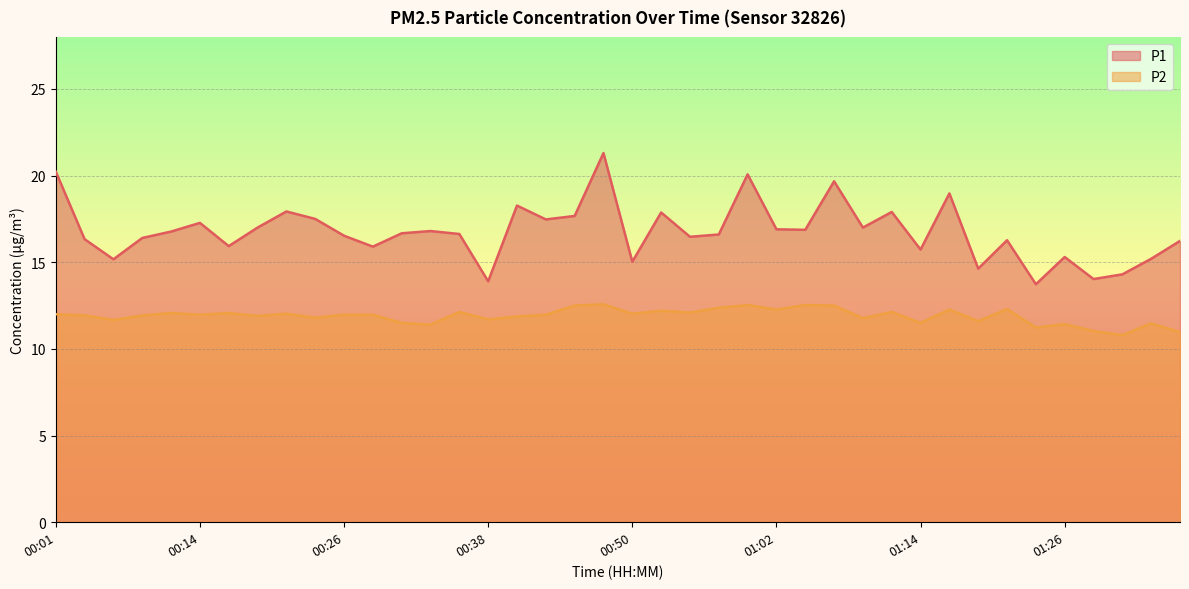

At which category is the sum across all series the highest?

00:48